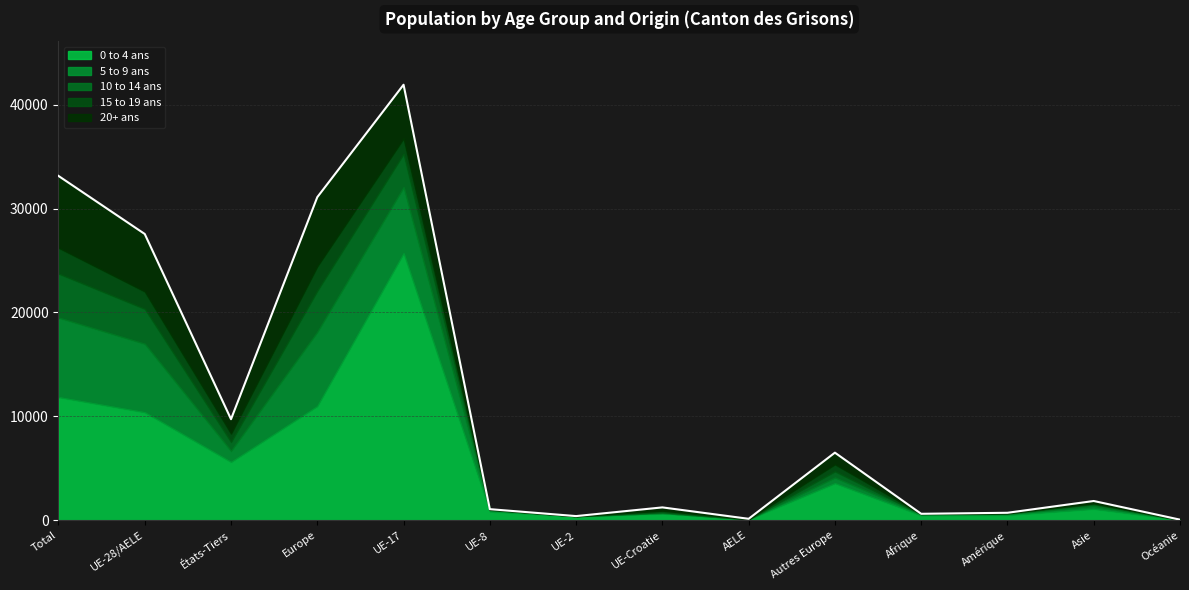

Rank the categories by 0 to 4 ans value from lowest to highest.

Océanie, AELE, UE-2, Afrique, Amérique, UE-Croatie, UE-8, Asie, Autres Europe, États-Tiers, UE-28/AELE, Europe, Total, UE-17